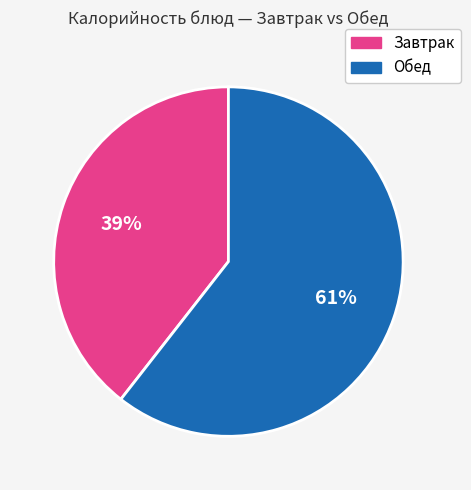

Is there any slice that represents more than half of the pie?

Yes